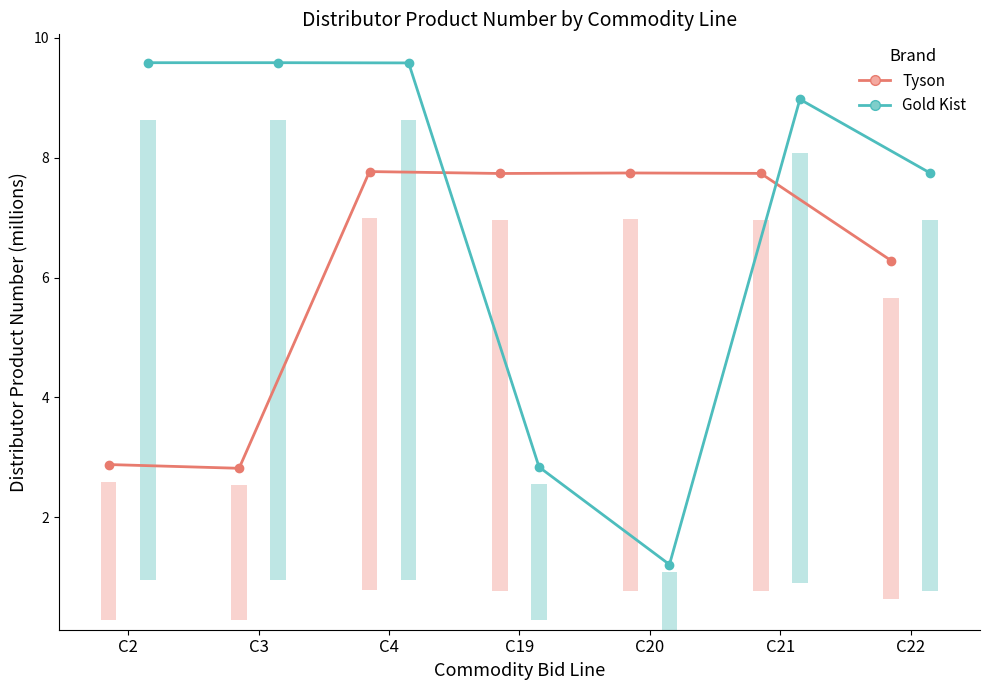

Rank the categories by Gold Kist value from lowest to highest.

C20, C19, C22, C21, C4, C2, C3